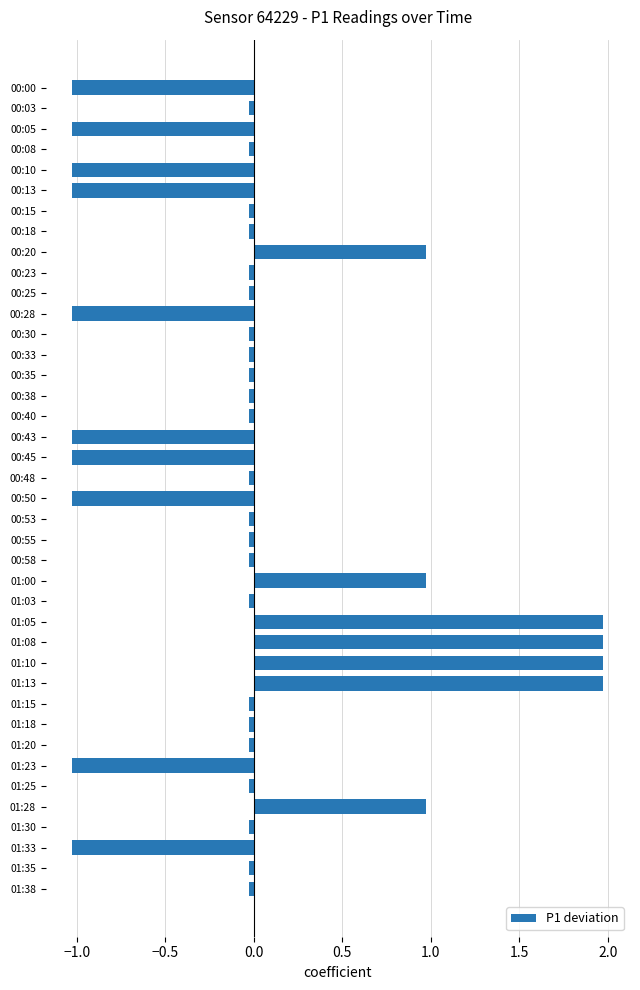

Is it true that the value at 00:18 is -0.0?

True